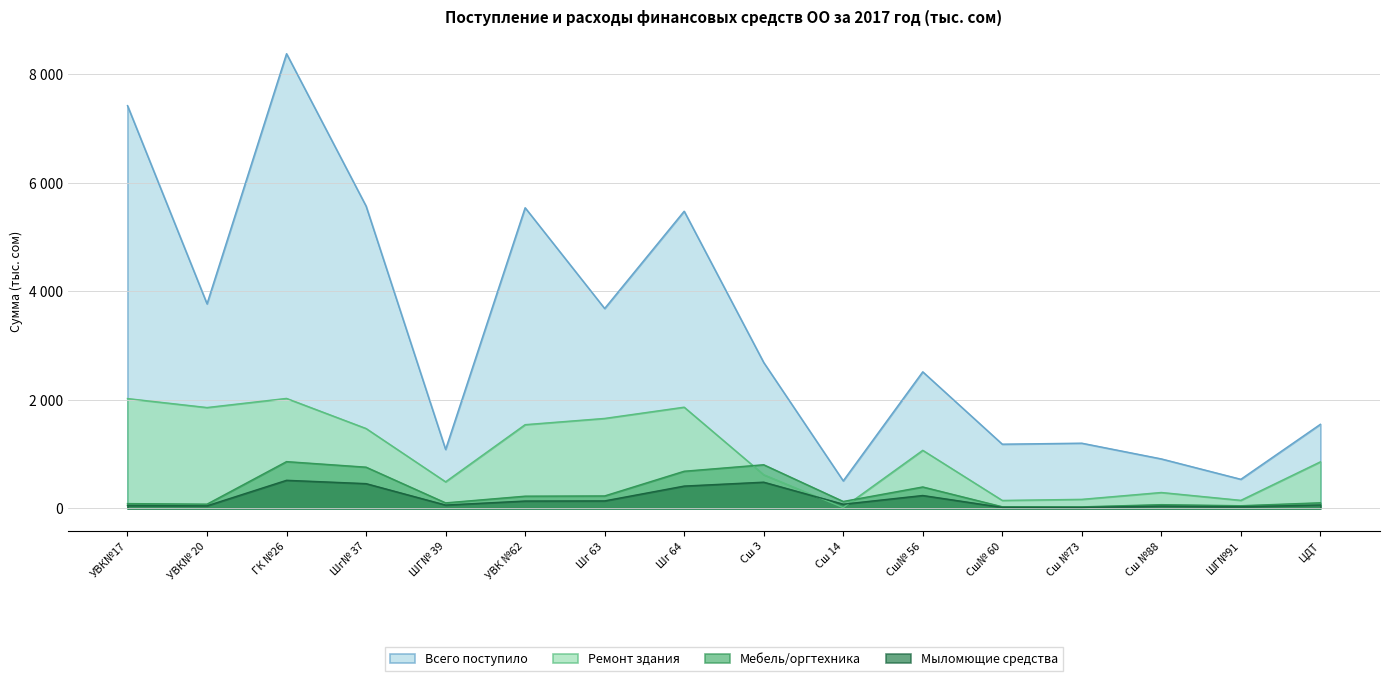

Where is the first local minimum for Всего поступило?

УВК№ 20